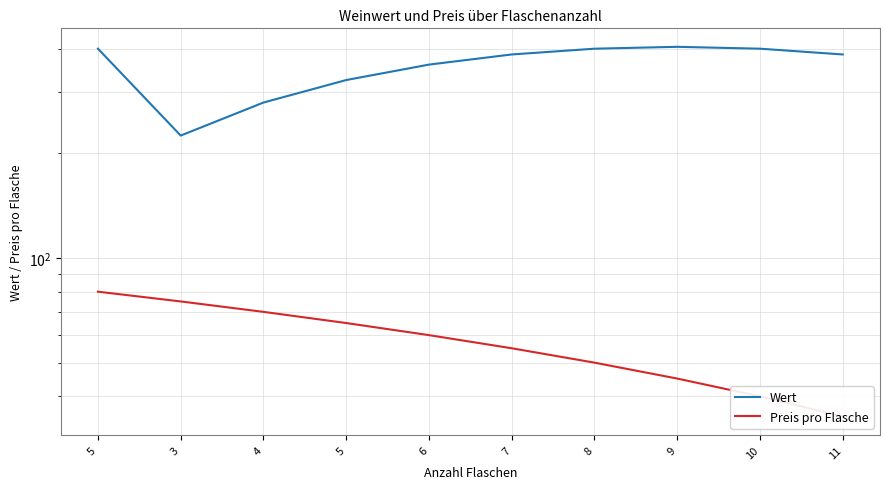

Is it true that Preis pro Flasche equals 80 at 5?

True